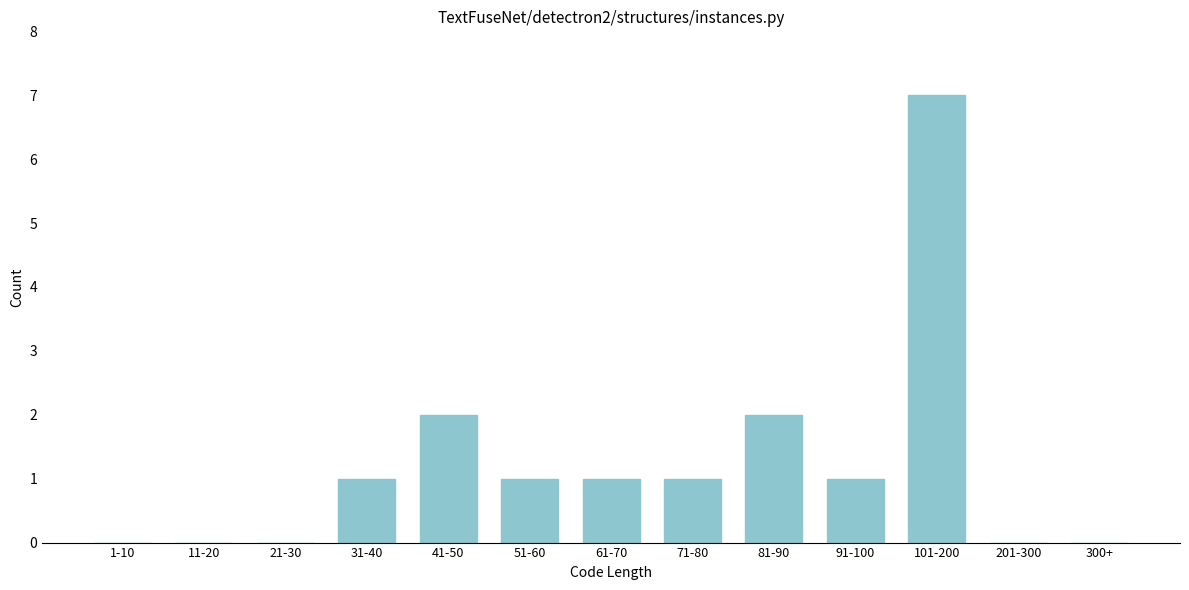

Reading left to right, extract all data points from this chart.

1-10=0	11-20=0	21-30=0	31-40=1	41-50=2	51-60=1	61-70=1	71-80=1	81-90=2	91-100=1	101-200=7	201-300=0	300+=0